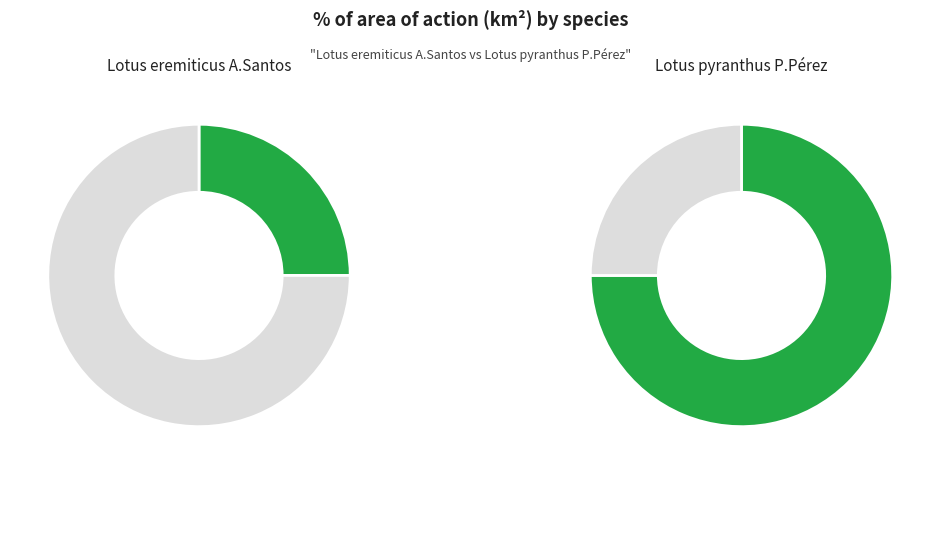

Is it true that Lotus pyranthus P.Pérez is 65% of the pie?

False